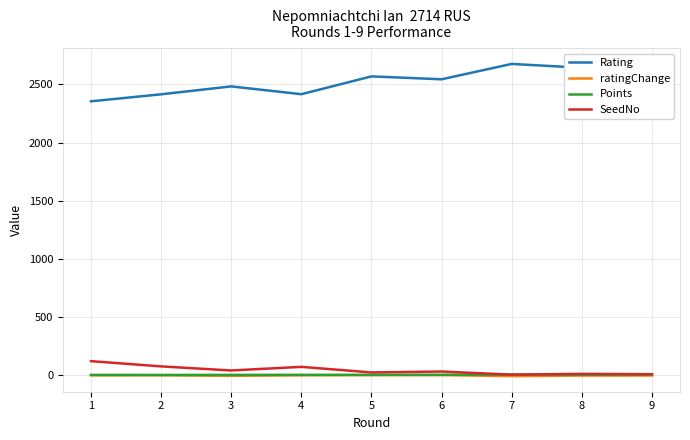

True or false: Rating and SeedNo cross at least once.

False